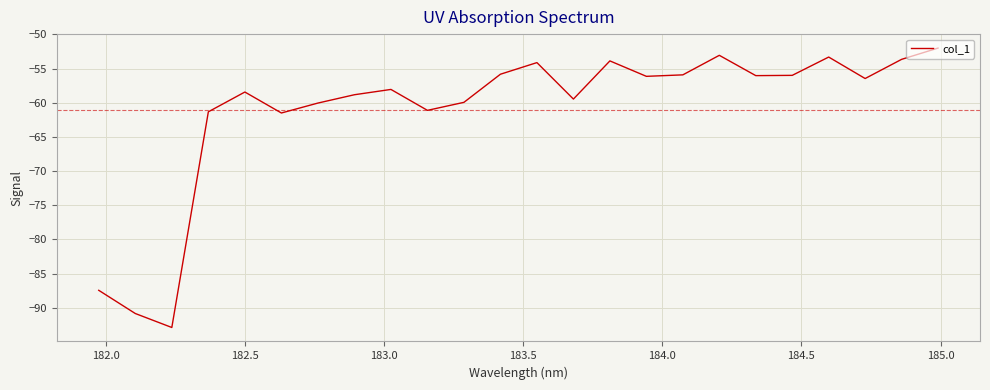

Does the chart have visible grid lines?

Yes